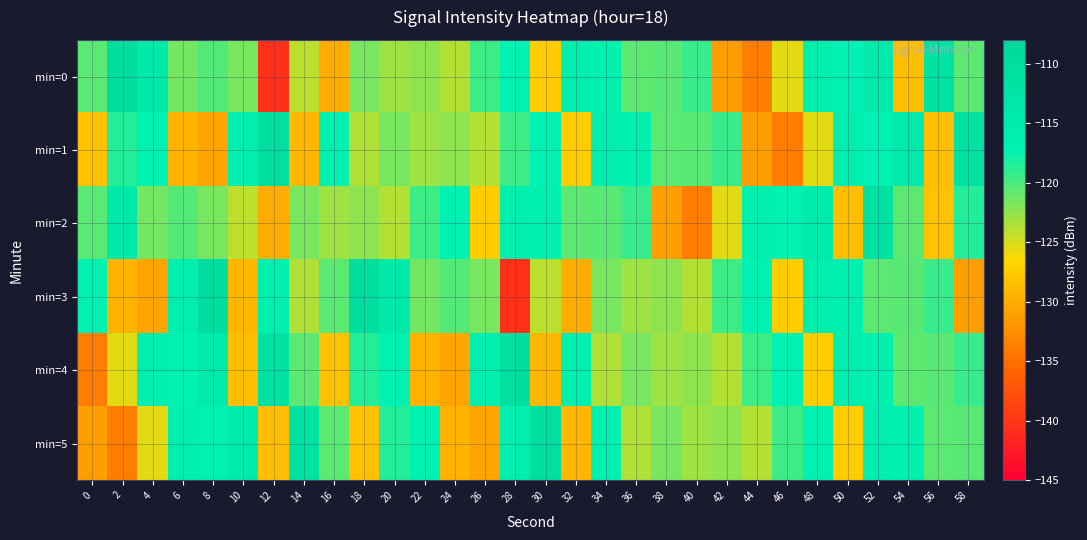

At 56, list the series in order from largest to smallest.

min=0, min=3, min=4, min=5, min=2, min=1